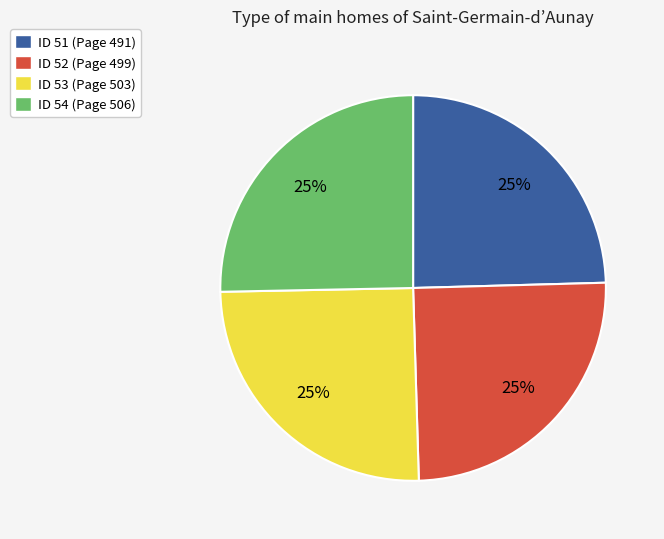

True or false: ID 52 (Page 499) accounts for 31% of the total.

False